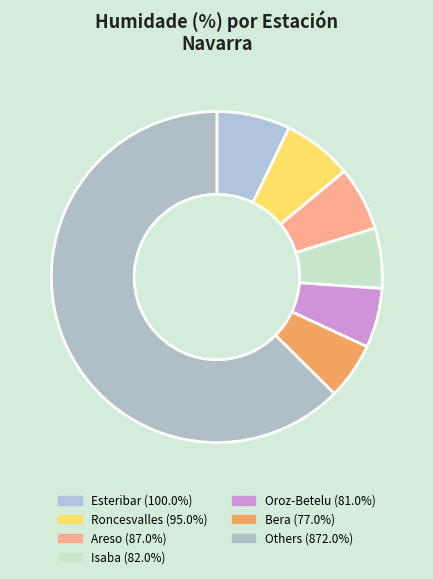

How many slices are in this pie chart?

7